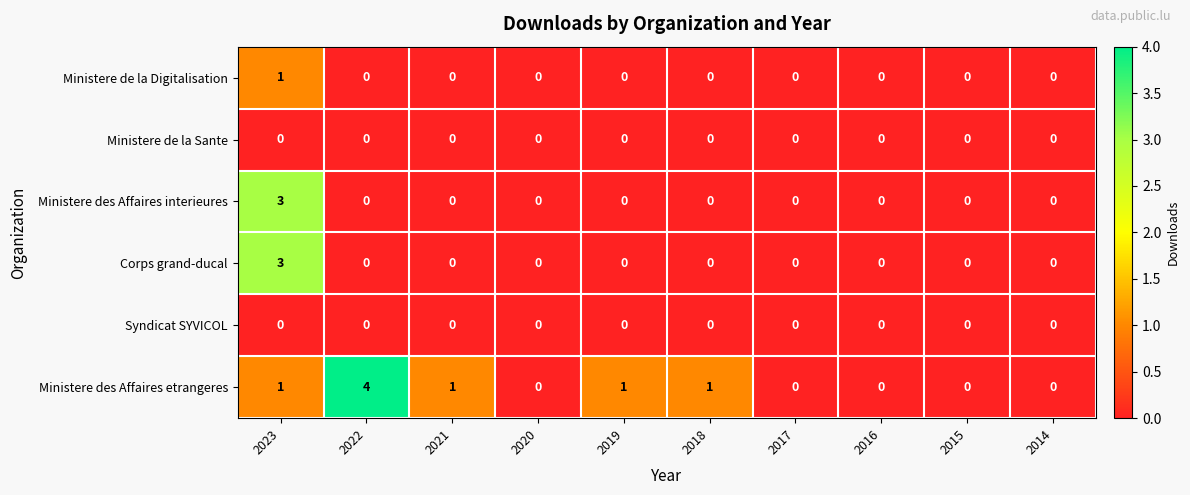

How many Ministere des Affaires interieures values are between 0 and 1?

9